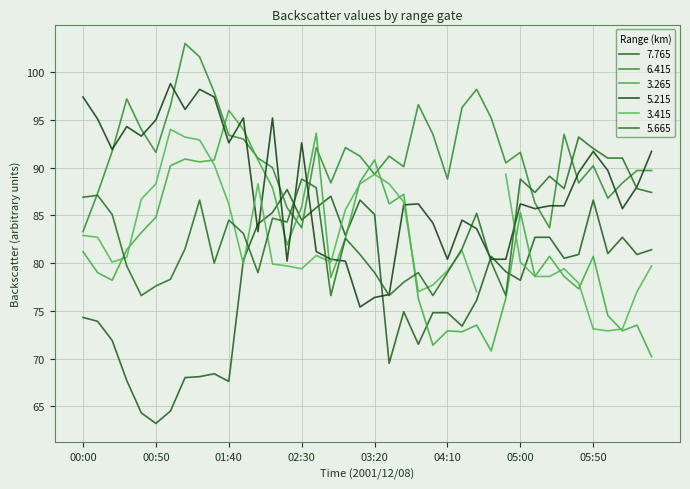

Which category has the lowest value in the 7.765 series?

00:50